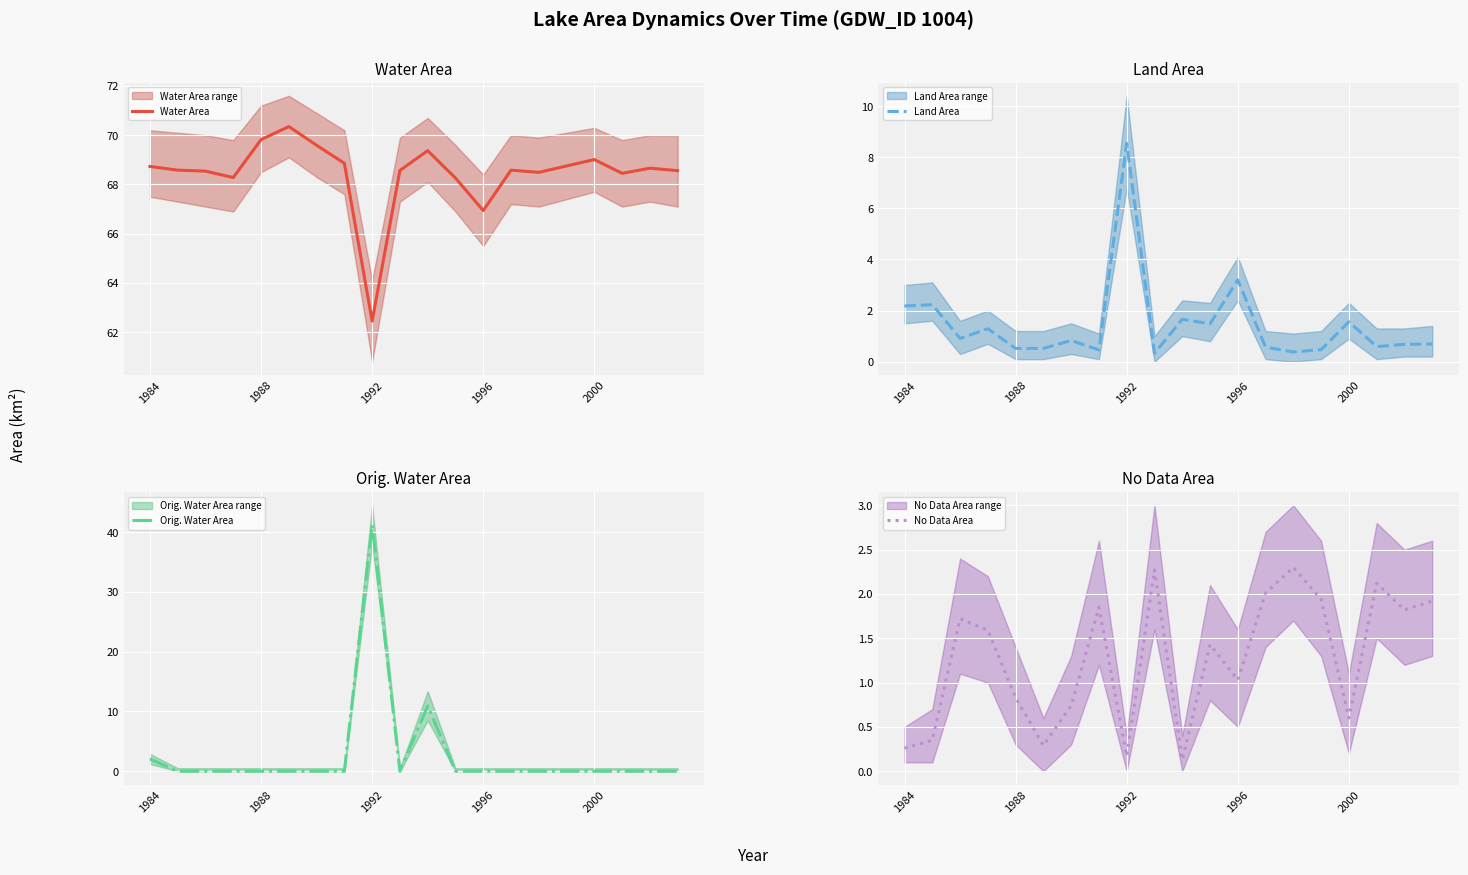

At how many categories does at least one series exceed 12?

20